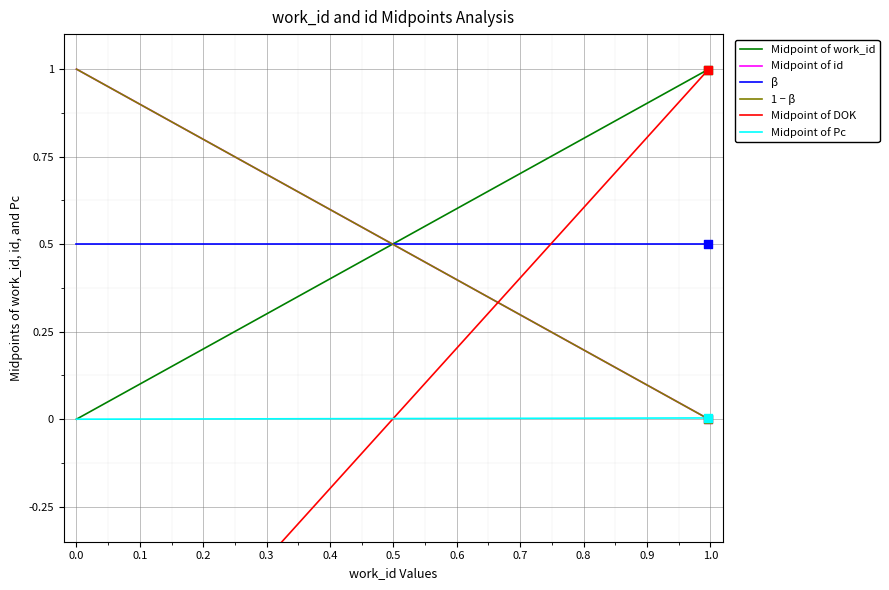

What are all the series names shown in the legend?

Midpoint of work_id, Midpoint of id, β, 1 − β, Midpoint of DOK, Midpoint of Pc